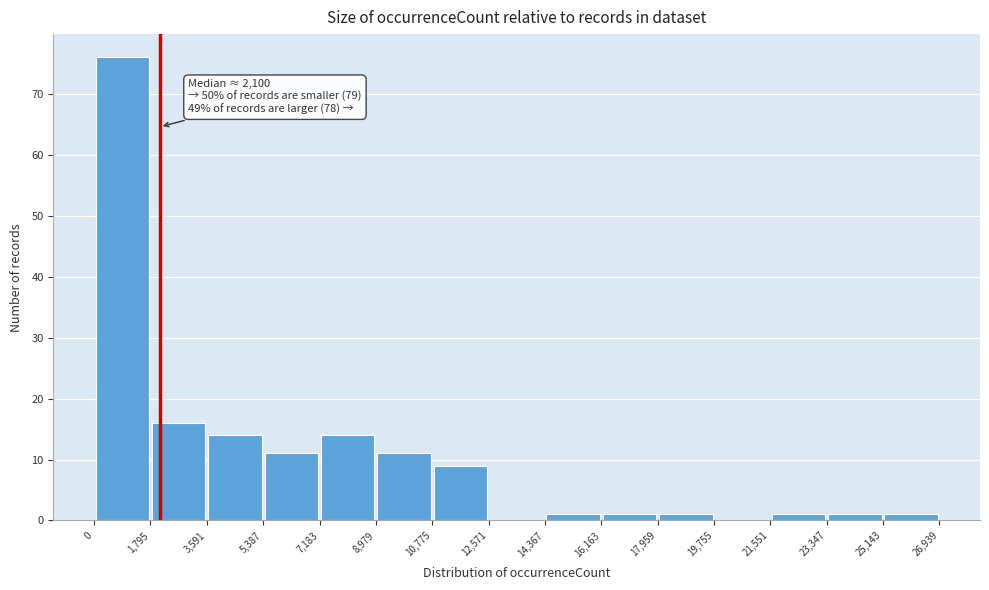

Which range on the x-axis has the tallest bar?

0 to 1,795